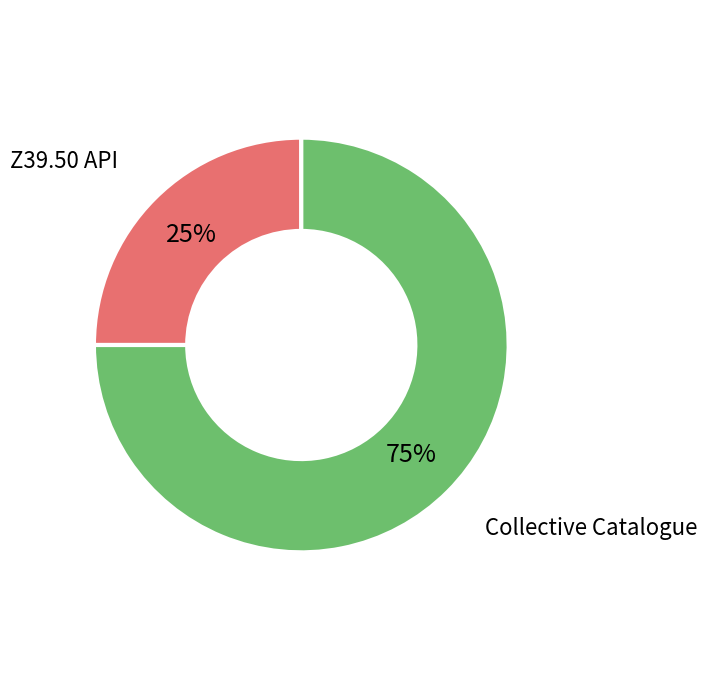

Does Z39.50 API represent more than half of the total?

No